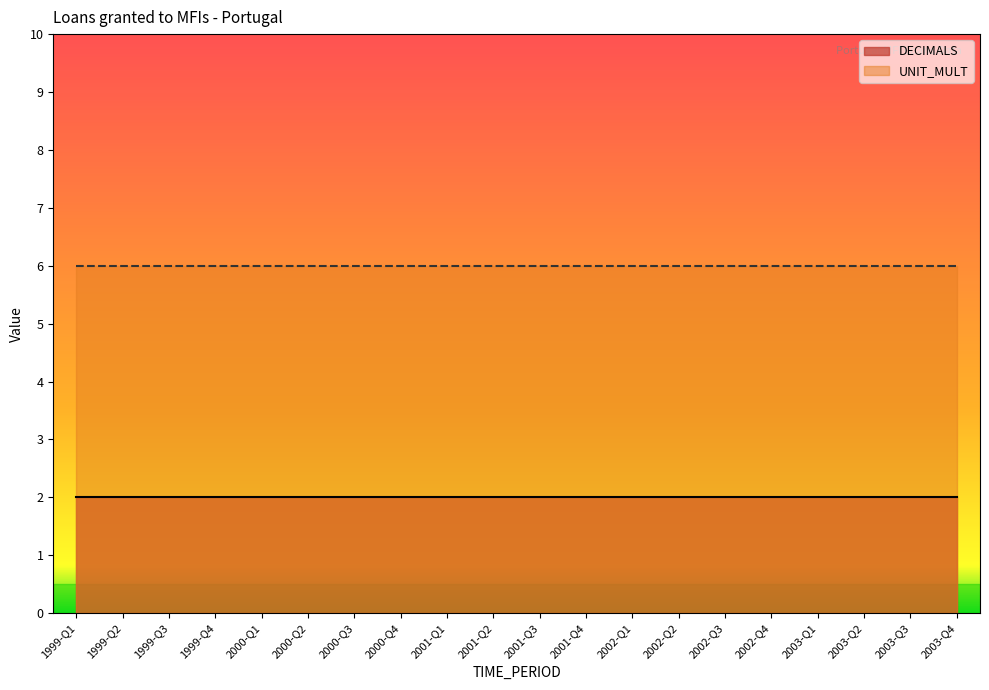

Does the chart display data point markers on the line(s)?

No